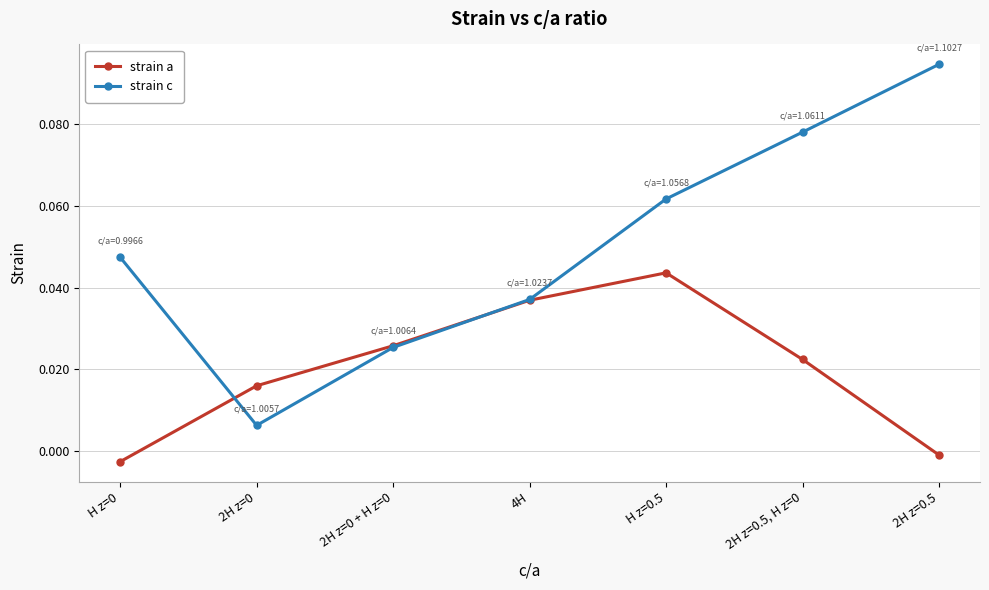

Rank the series by their average value, from highest to lowest.

strain c, strain a